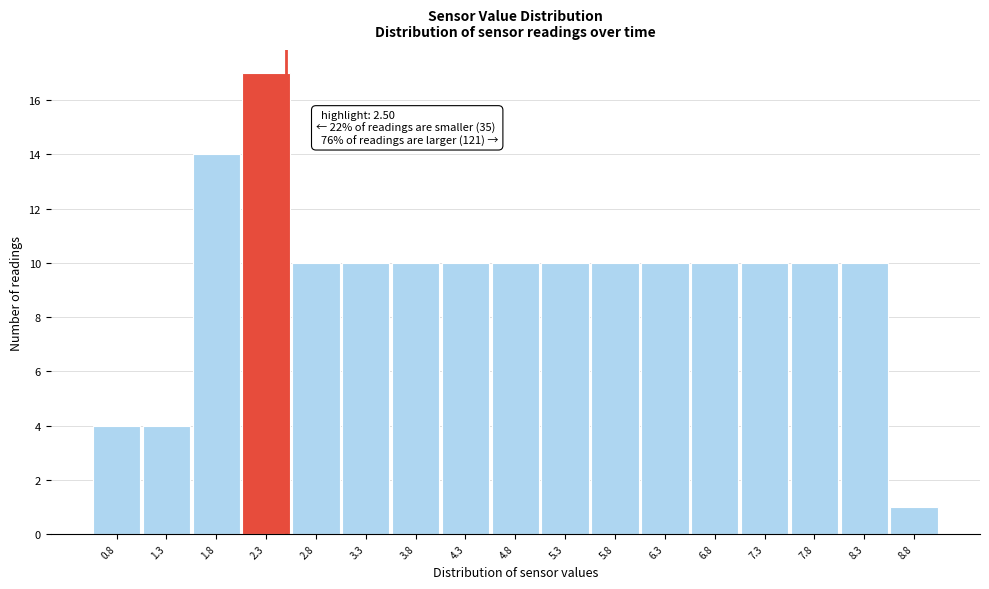

Over which range of the x-axis is the bar tallest?

2.05 to 2.55